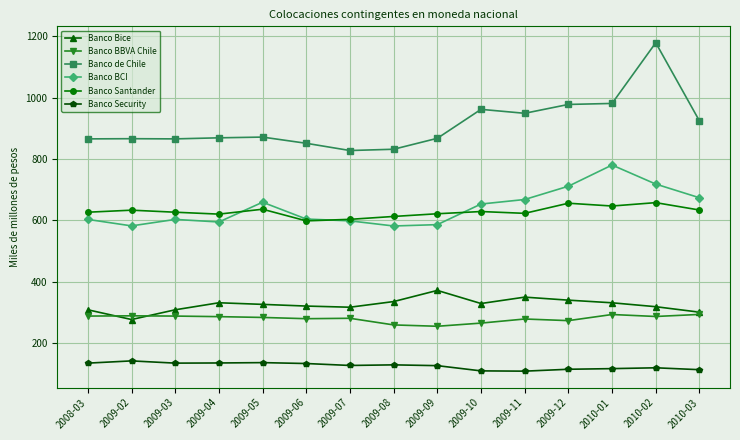

What is the label of the 8th point from the right?

2009-08